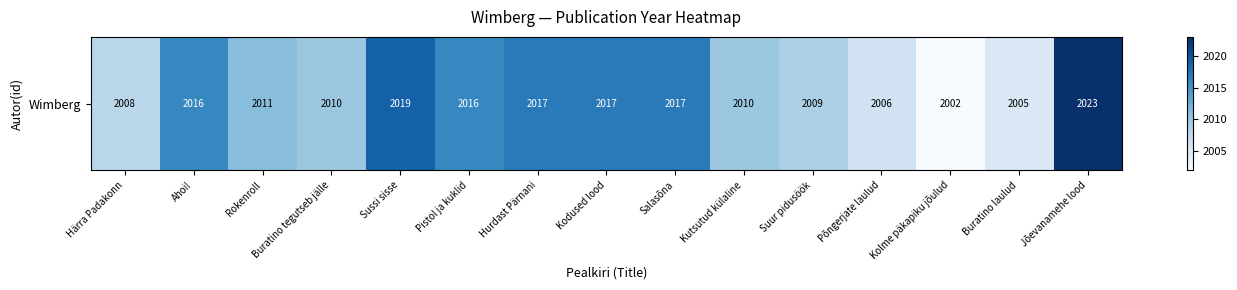

What is the difference between the values at Rokenroll and Ahoi!?

5